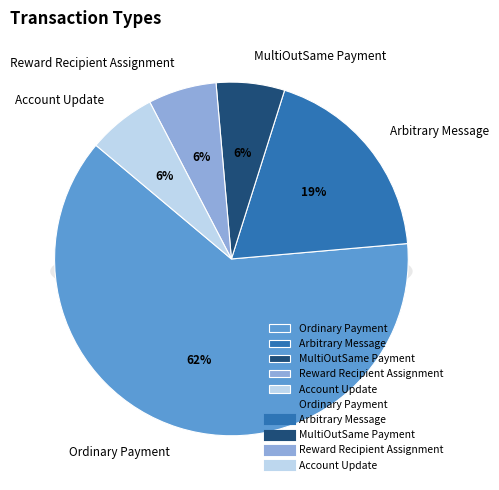

Is it true that Reward Recipient Assignment is 12% of the pie?

False